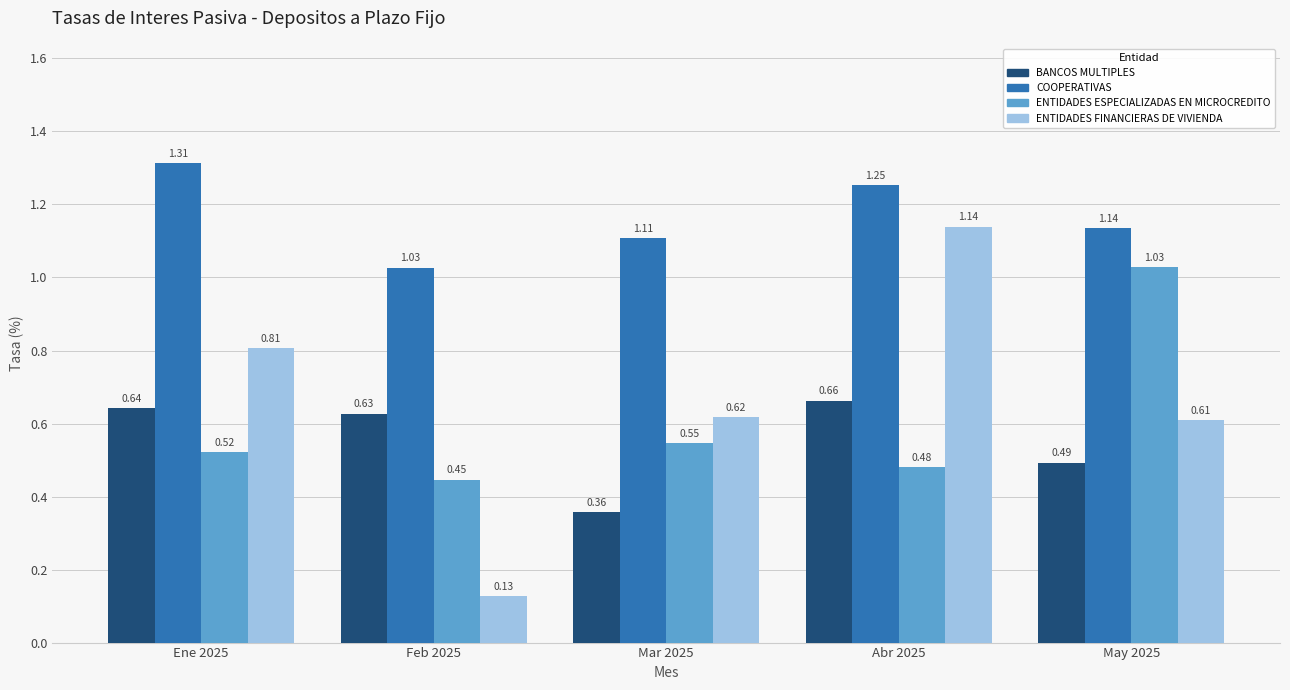

Is the value of COOPERATIVAS at May 2025 greater than the value of BANCOS MULTIPLES at Abr 2025?

Yes